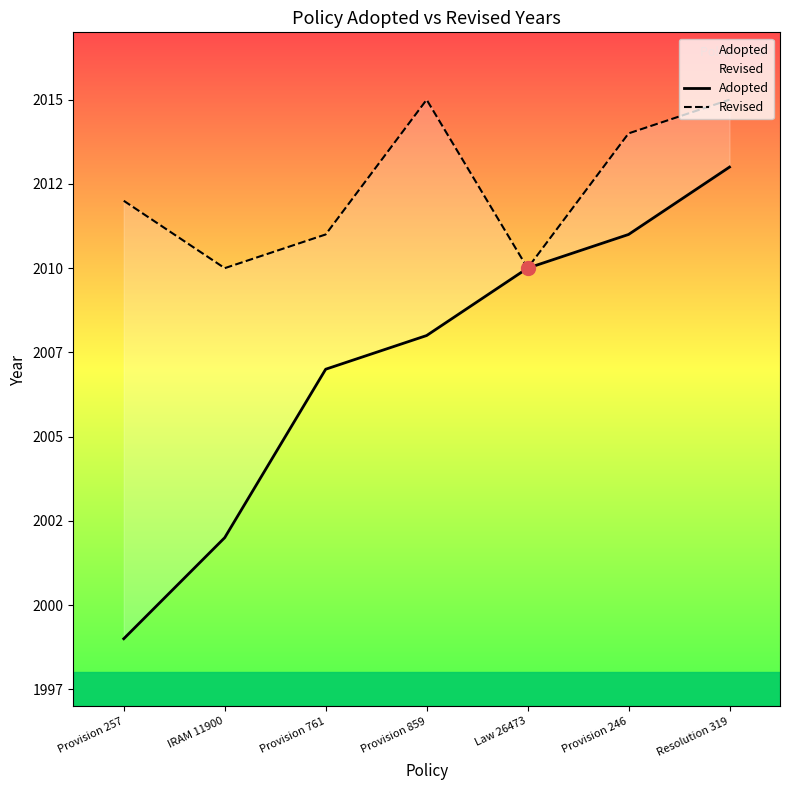

True or false: Adopted and Revised cross at least once.

False